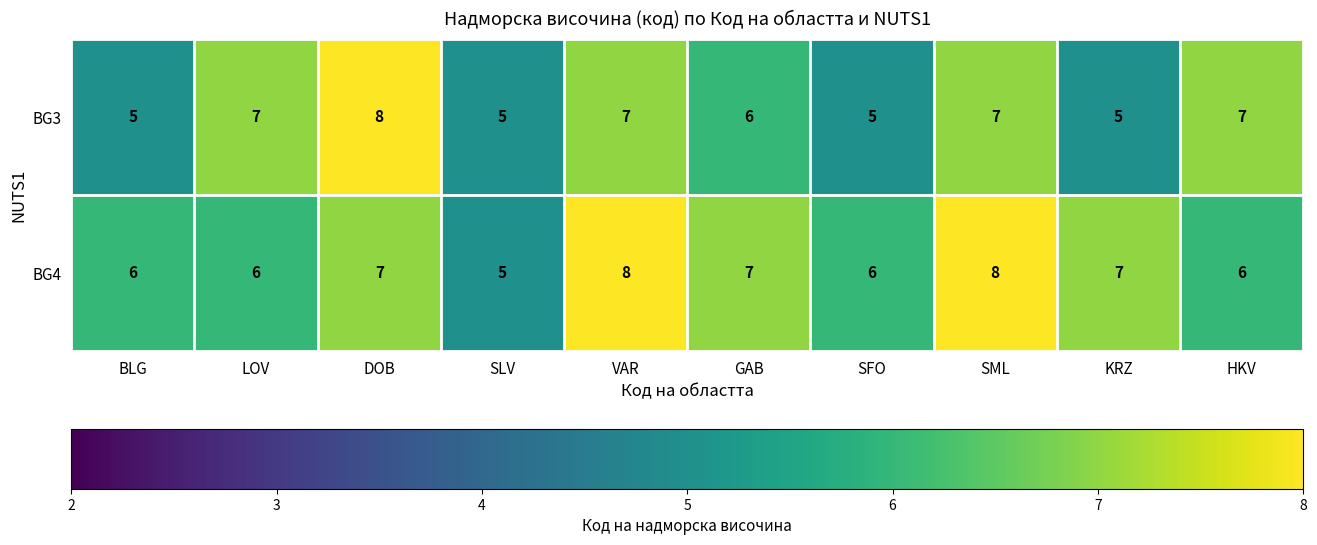

What is the maximum value shown in the chart?

8